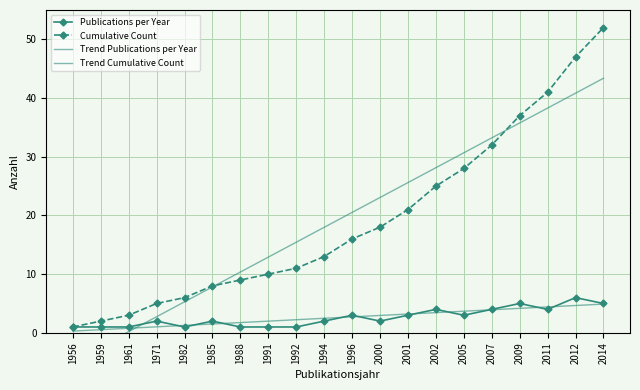

The value of Trend Publications per Year at 1961 is 1.1. True or false?

False